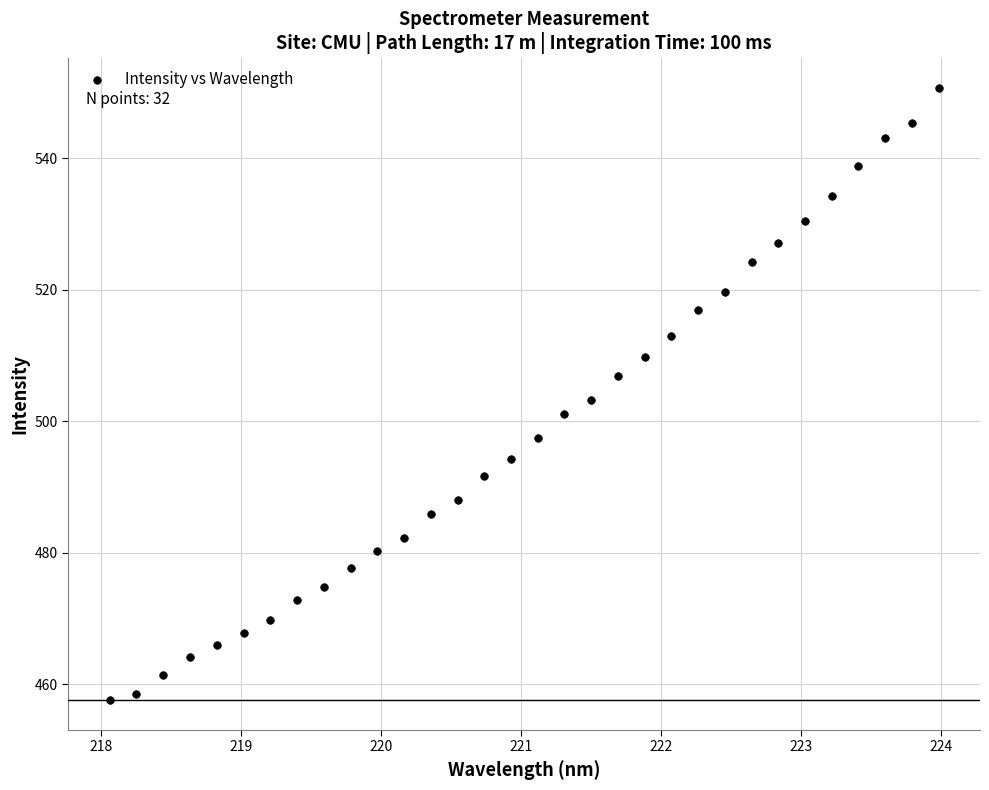

What is the range of Y values (max minus min)?

93.0